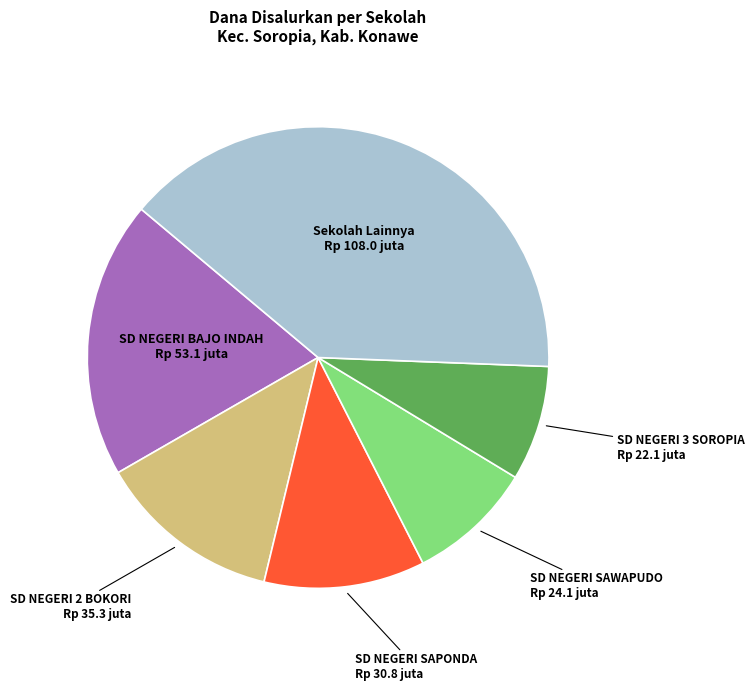

Is there any slice that represents more than half of the pie?

No